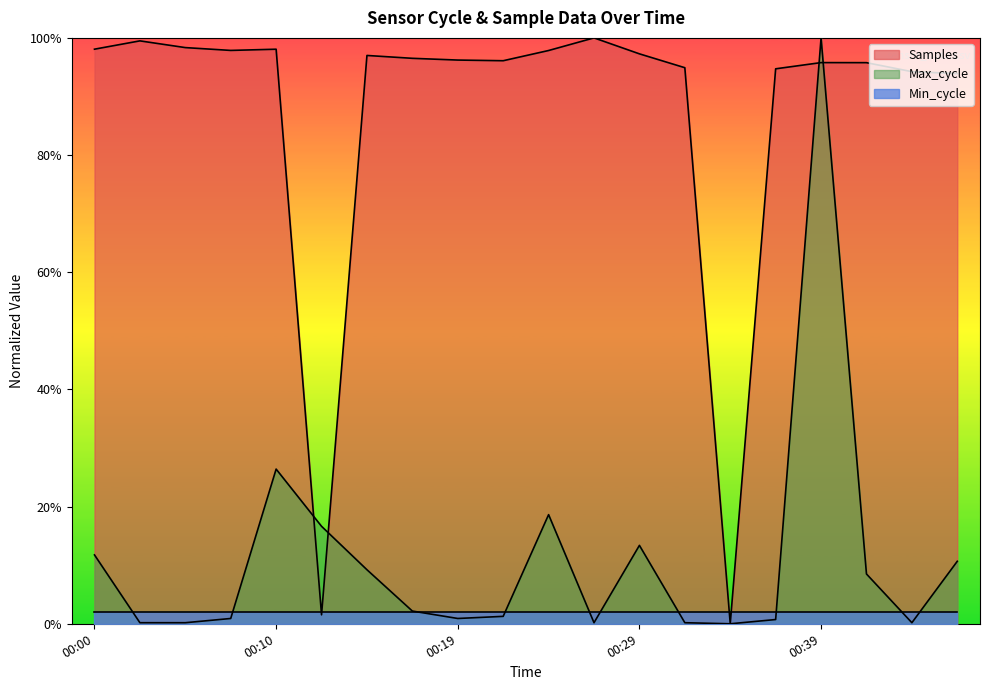

Where is Max_cycle nearest to the value 0?

00:34